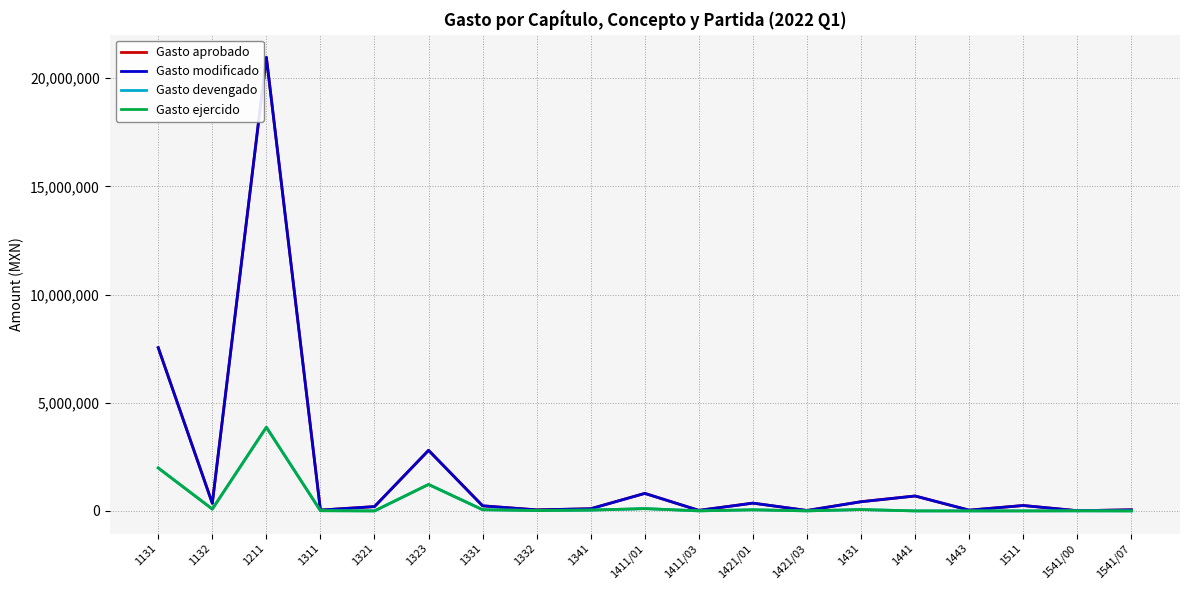

Does the chart display data point markers on the line(s)?

No